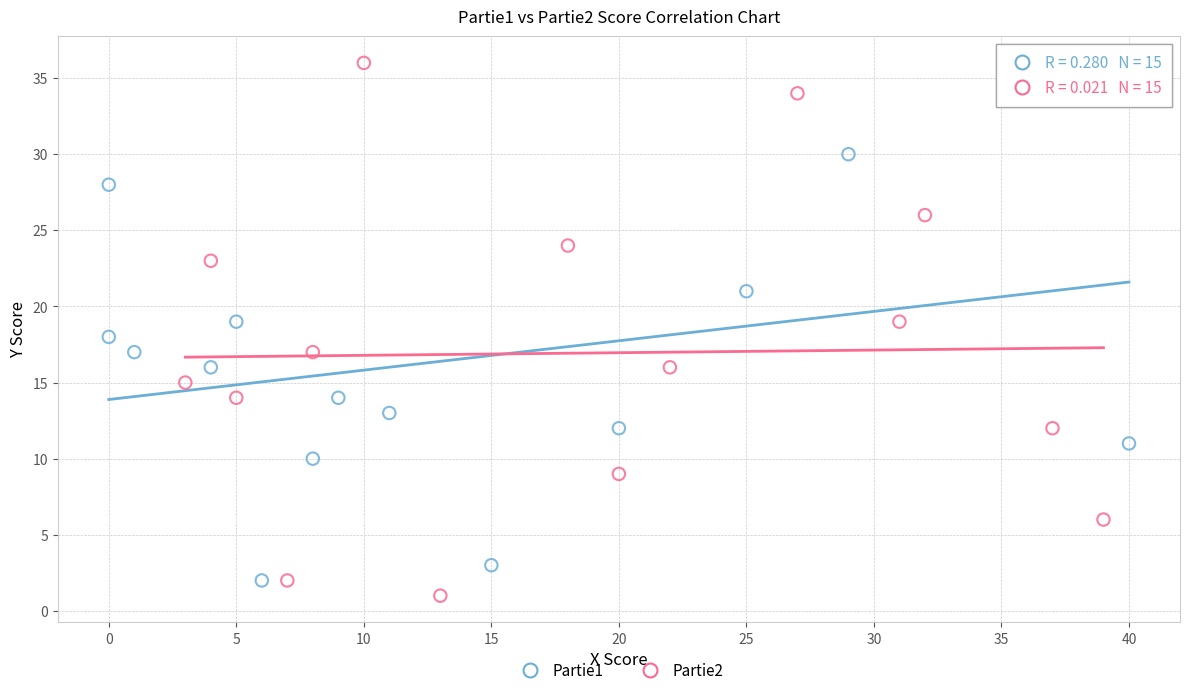

Which series reaches the minimum Y coordinate?

Partie2